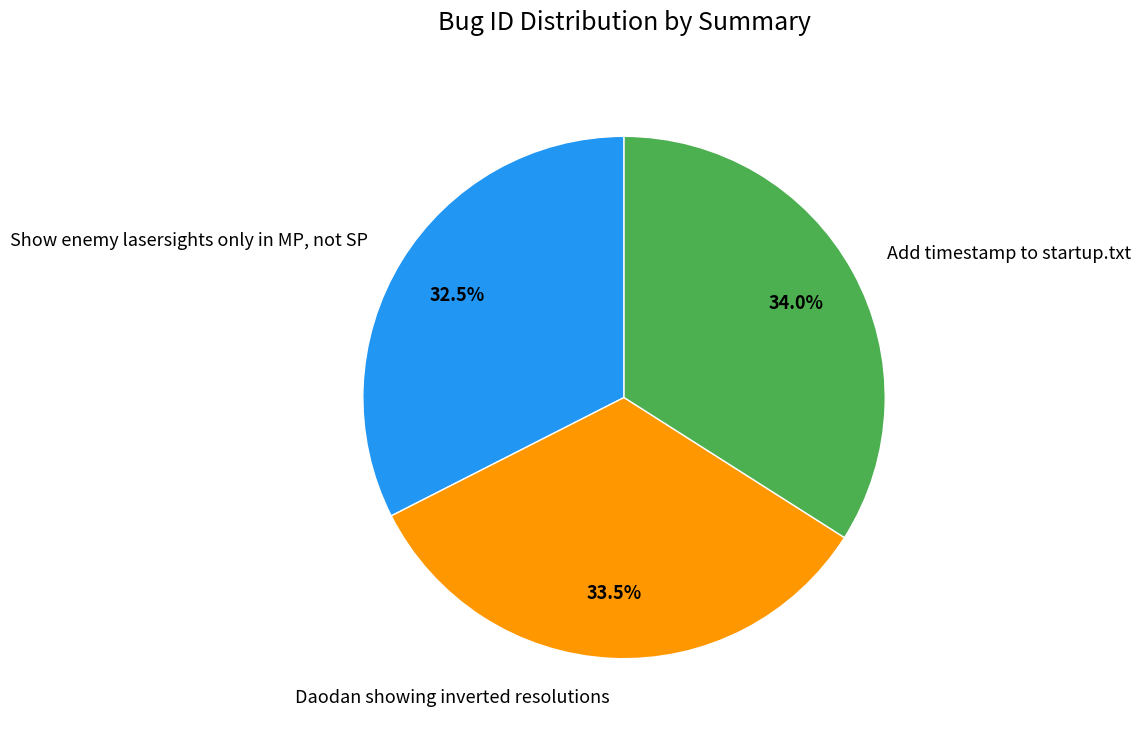

To the nearest percent, what is the combined percentage of Daodan showing inverted resolutions and Add timestamp to startup.txt?

68%